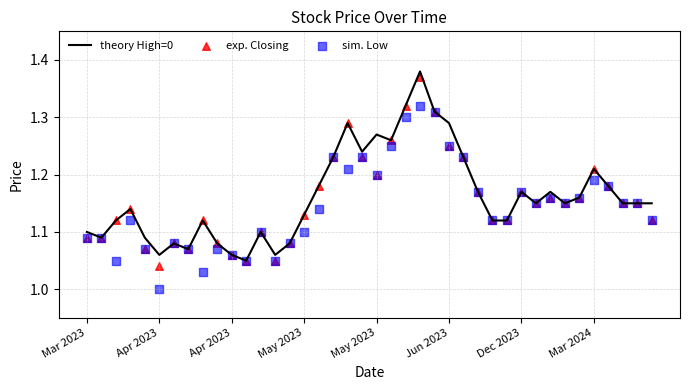

Which series contains the lowest Y value?

sim. Low